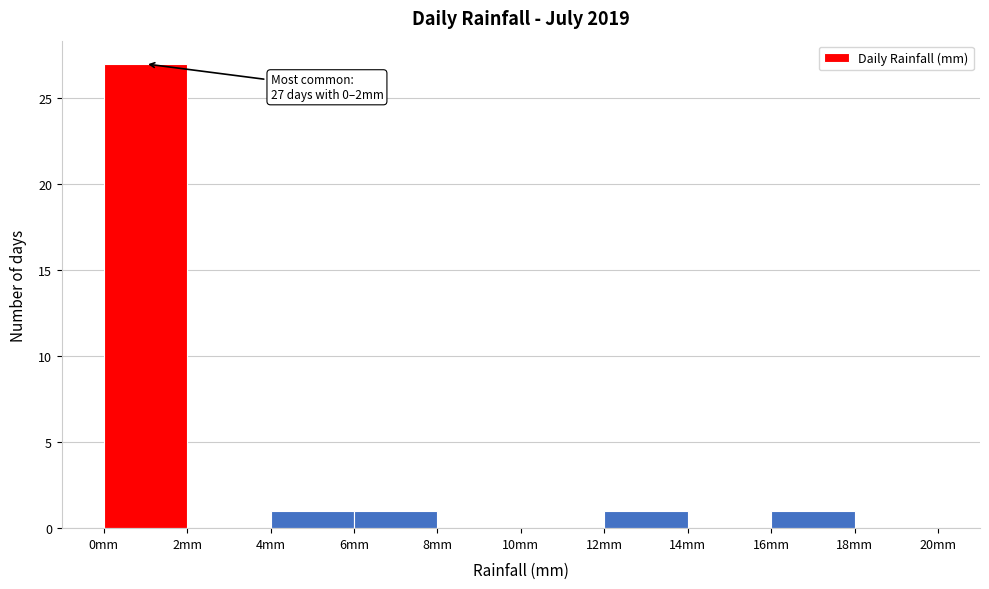

Which range on the x-axis has the tallest bar?

0 to 2